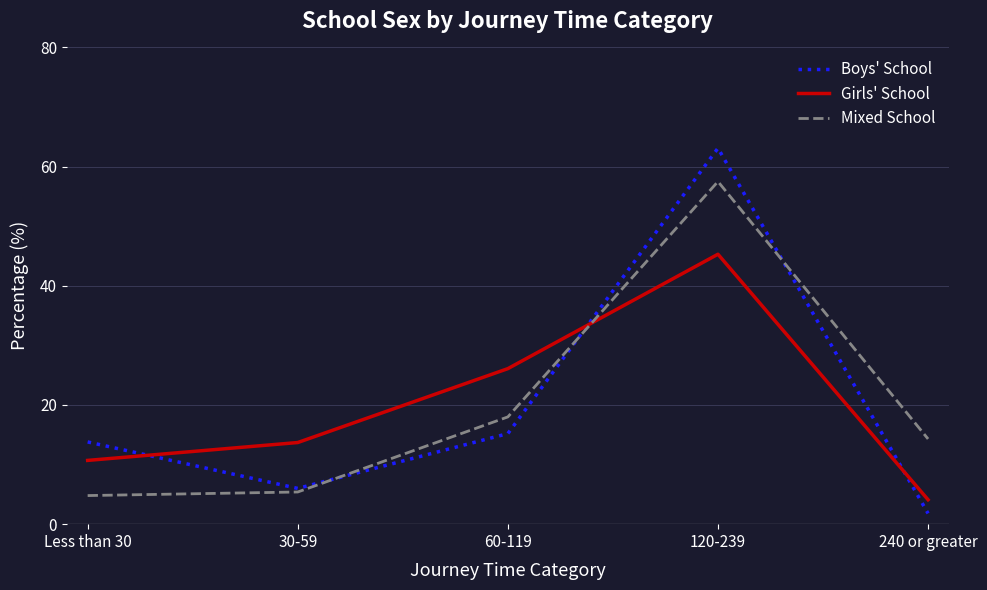

The Girls' School series shows 13.7 at 30-59. True or false?

True